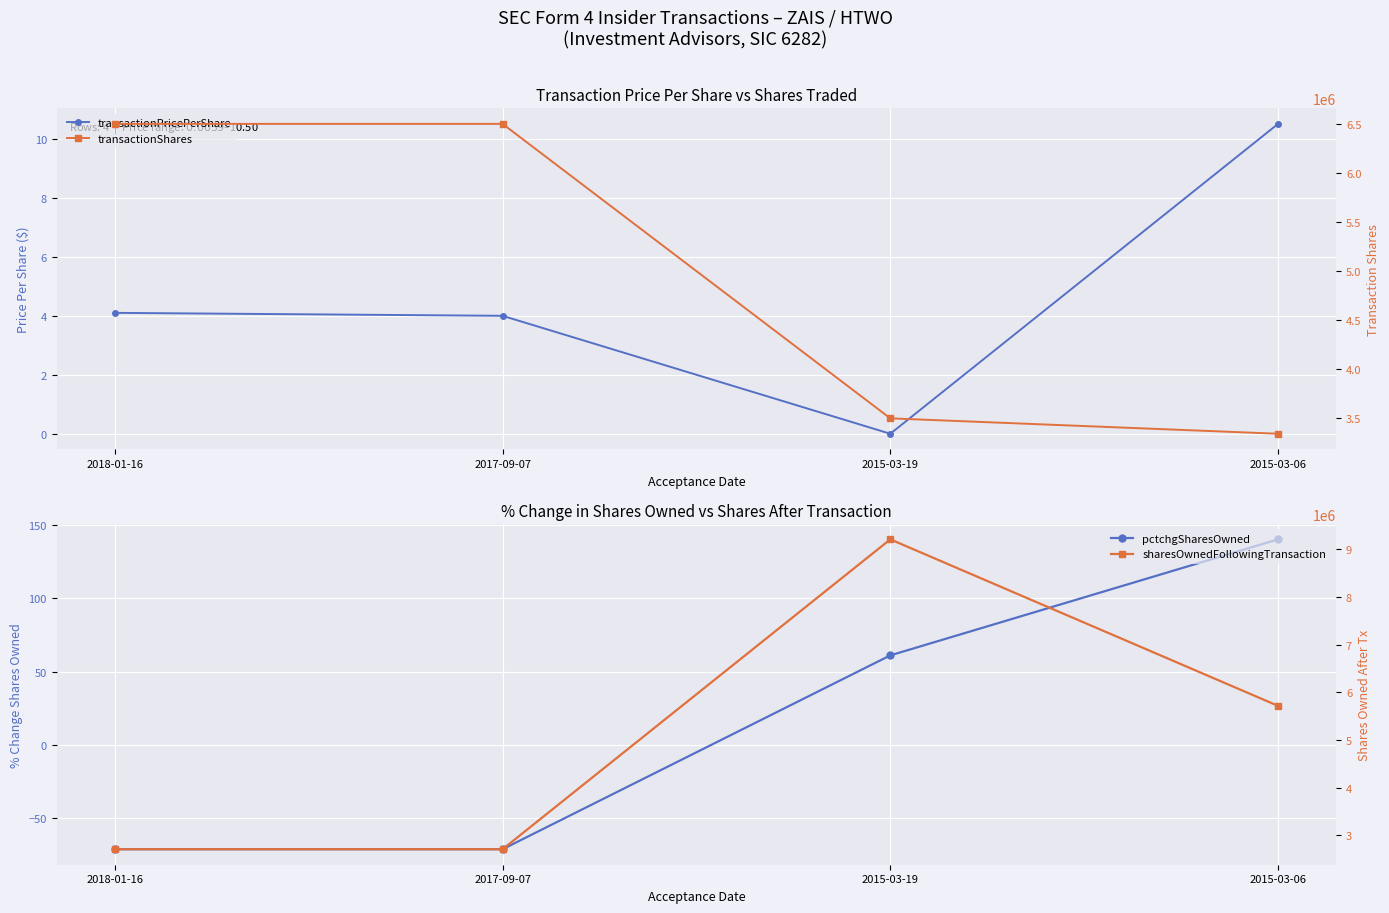

Between 2018-01-16 and 2017-09-07, which series saw the biggest shift?

transactionPricePerShare